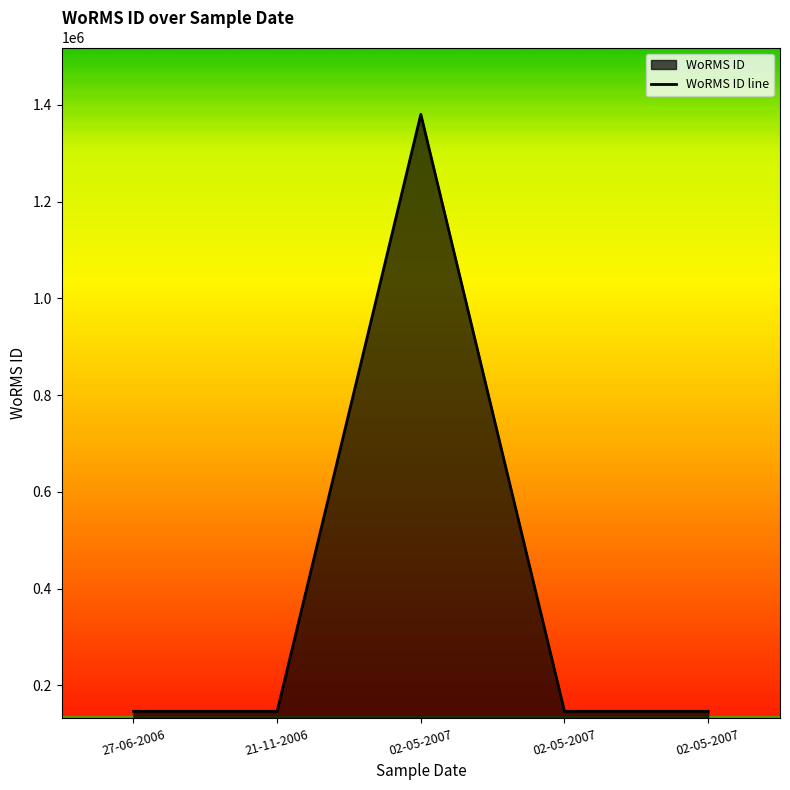

Does the chart display data point markers on the line(s)?

No